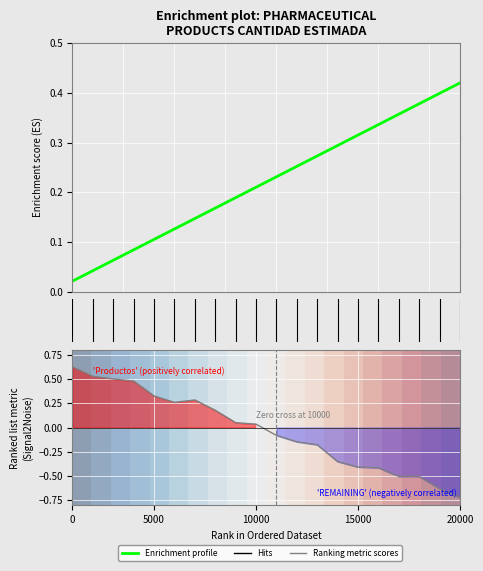

What is the value of the Ranking metric scores point at the 7th from the left?

0.3